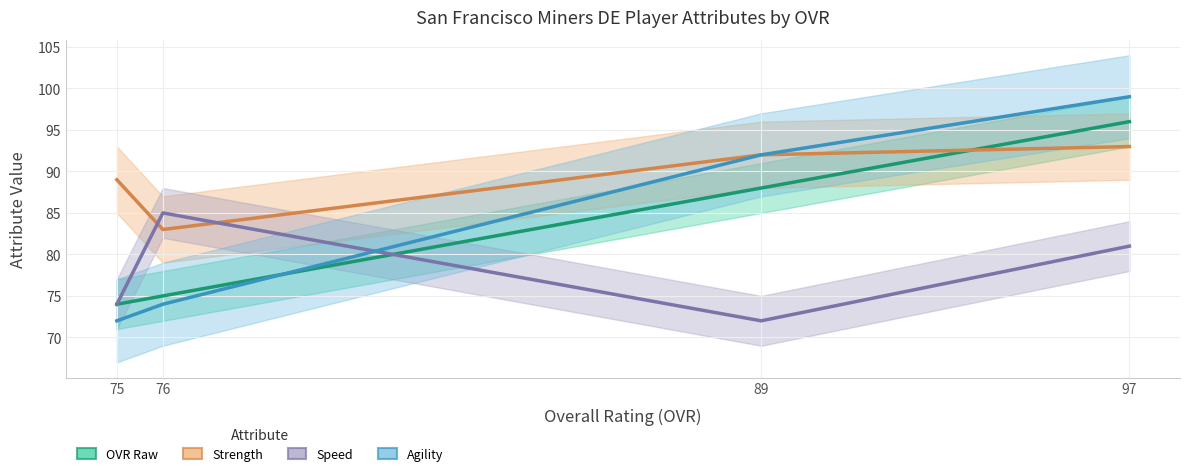

At which category is the sum across all series the highest?

97